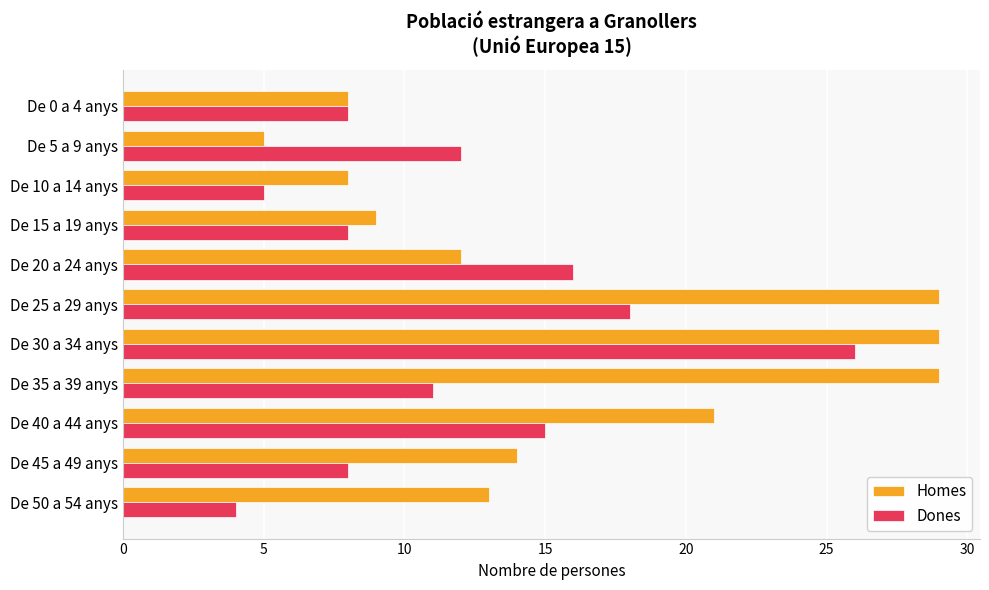

What is the difference between the second highest and minimum values in the Dones series?

14